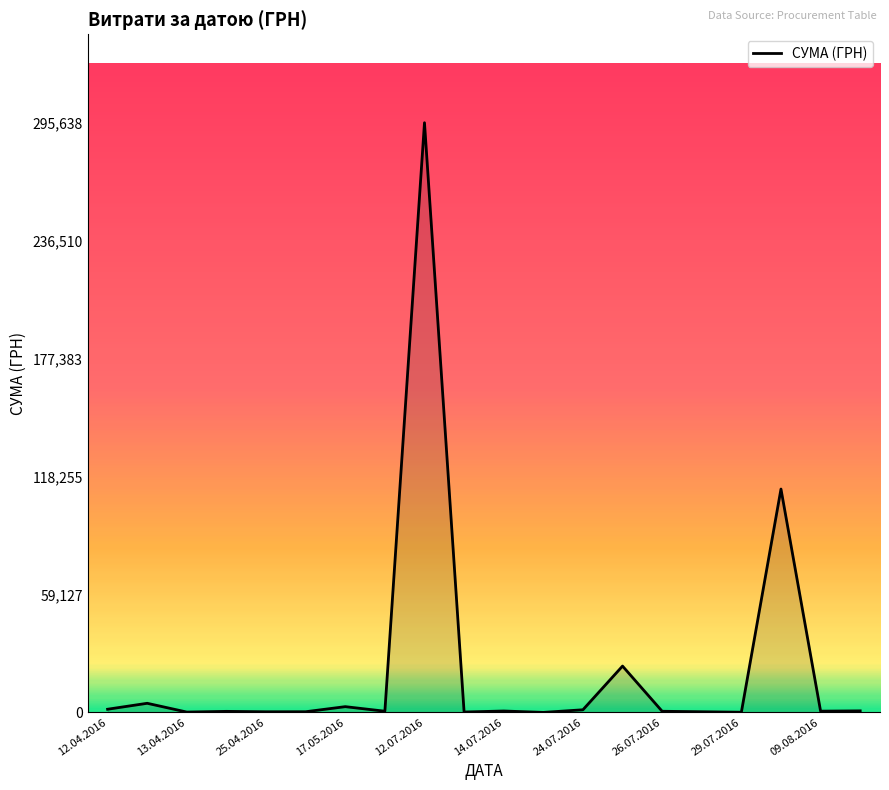

What is the maximum value shown in the chart?

295638.6